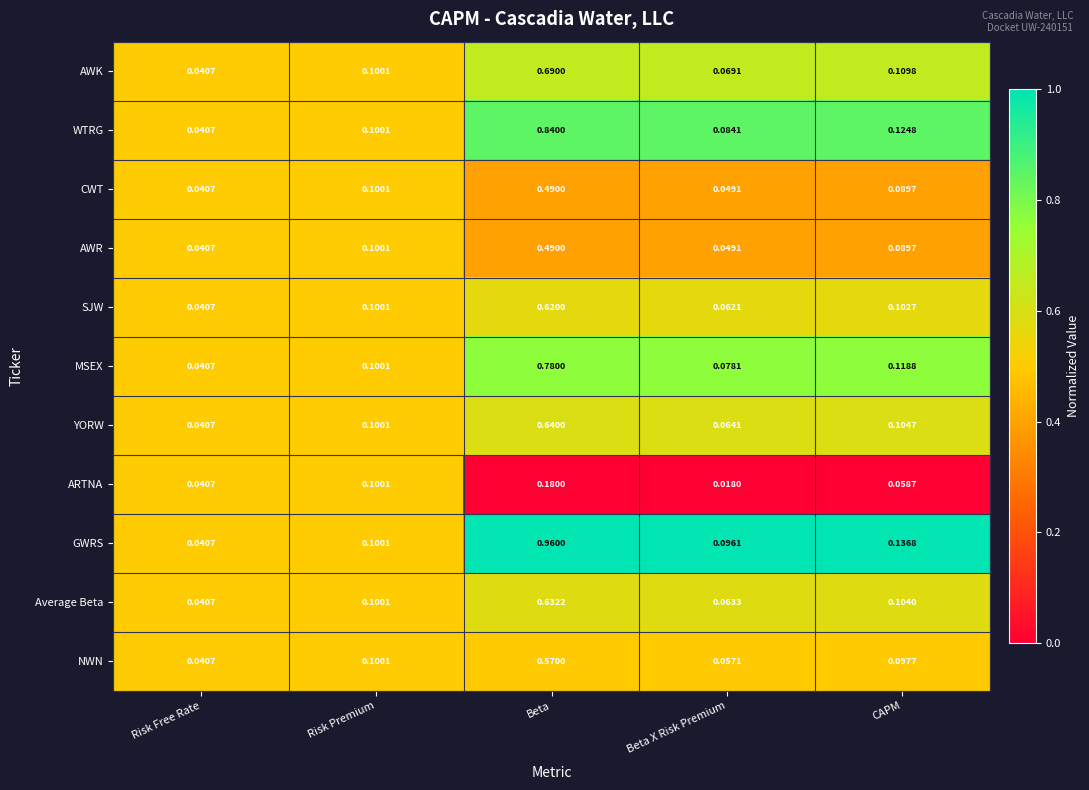

At which label is NWN closest to 0?

Risk Free Rate